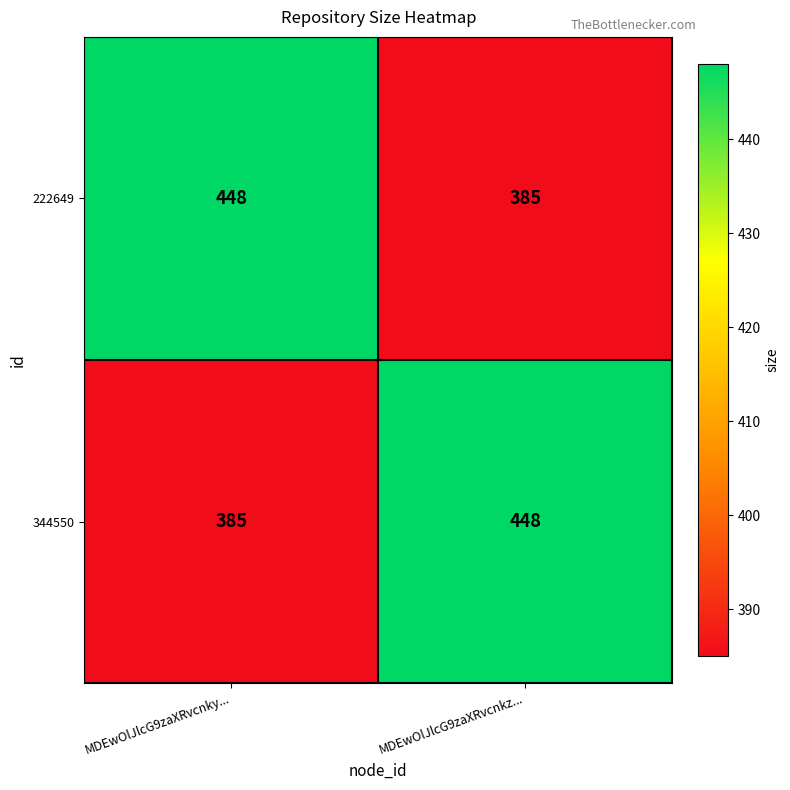

What is the sum of all 344550 values?

833